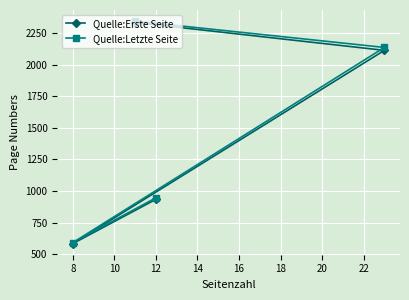

Reading right to left, extract all data points from this chart.

Quelle:Erste Seite: 2112	935	2332	585
Quelle:Letzte Seite: 2135	947	2343	593